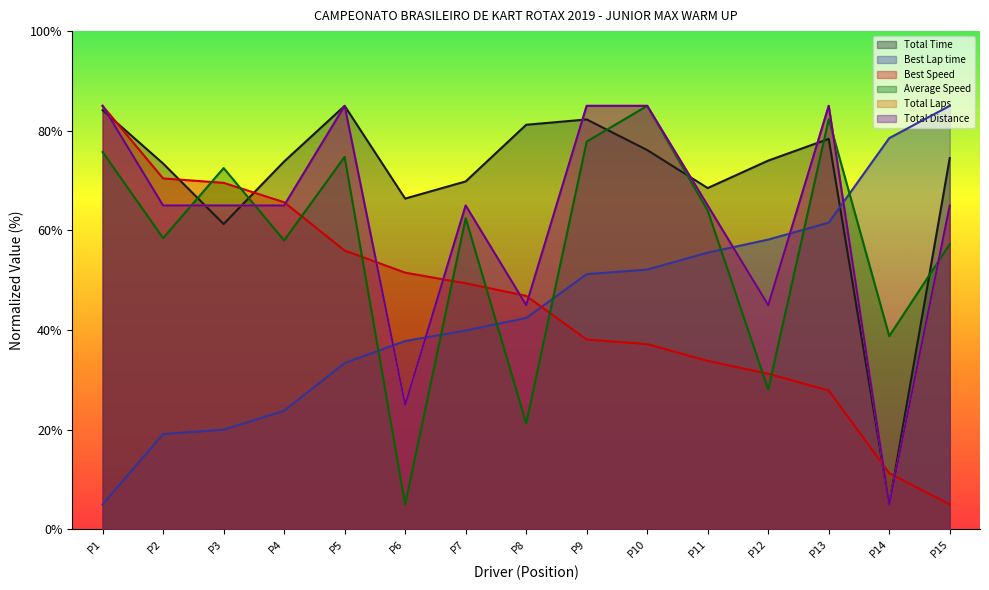

The value of Average Speed at P12 is 28.0. True or false?

True